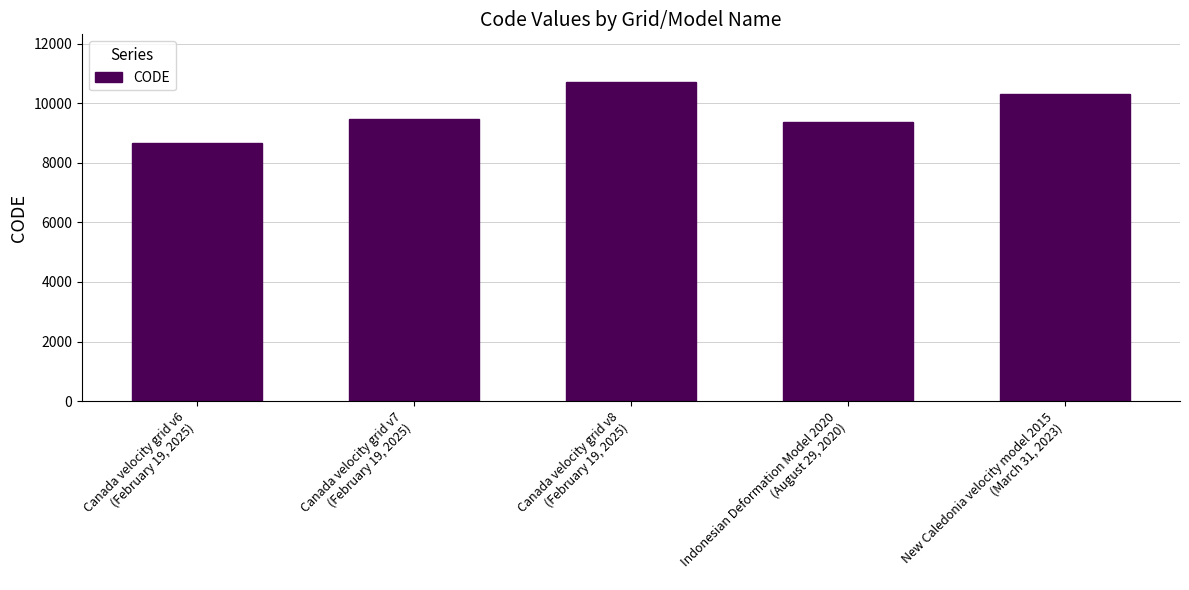

Rank the categories by value from lowest to highest.

Canada velocity grid v6
(February 19, 2025), Indonesian Deformation Model 2020
(August 29, 2020), Canada velocity grid v7
(February 19, 2025), New Caledonia velocity model 2015
(March 31, 2023), Canada velocity grid v8
(February 19, 2025)